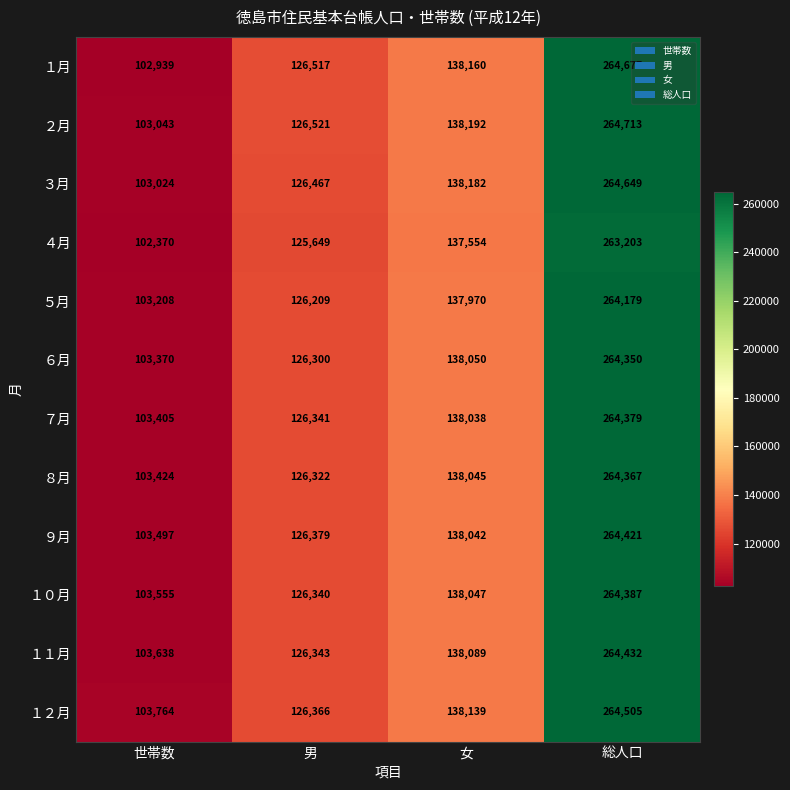

At which category is the sum across all series the highest?

総人口